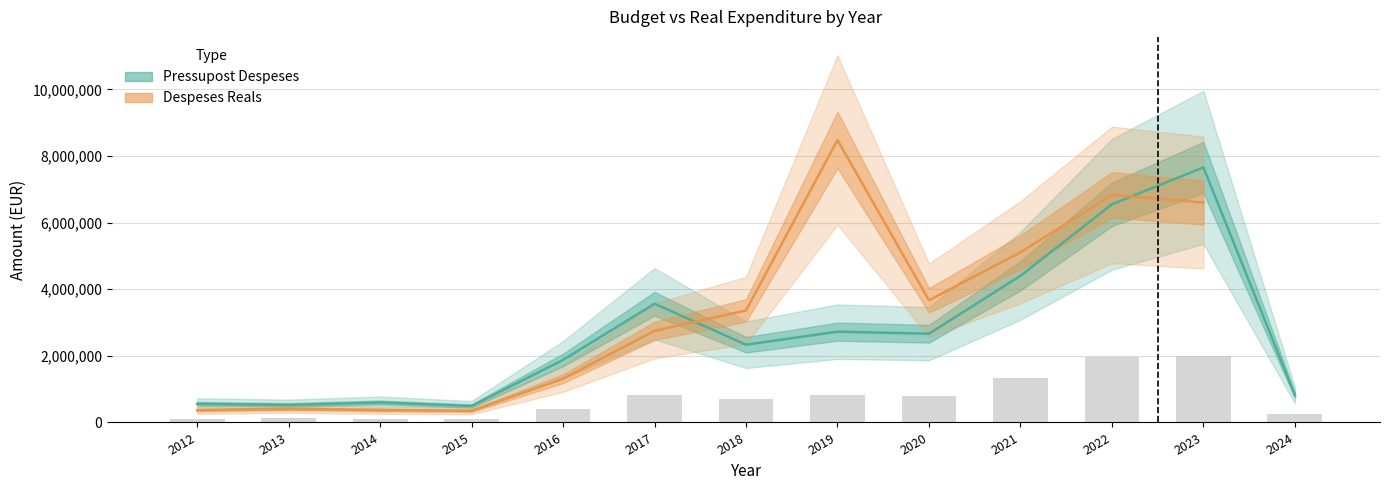

What is the sum of all values?

34776480